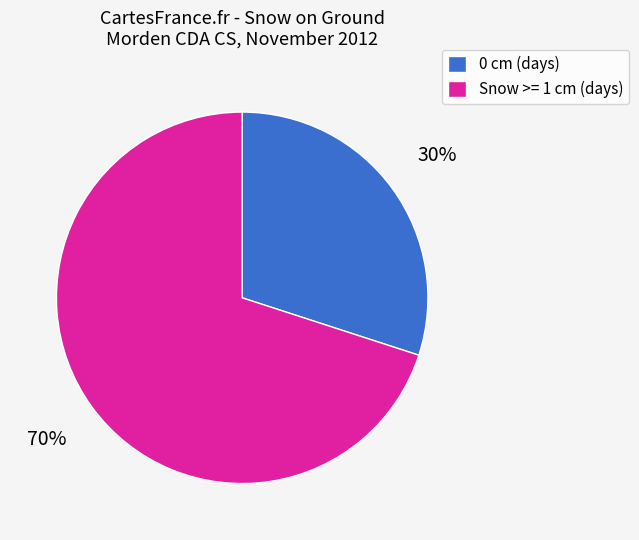

How many segments does this pie chart have?

2